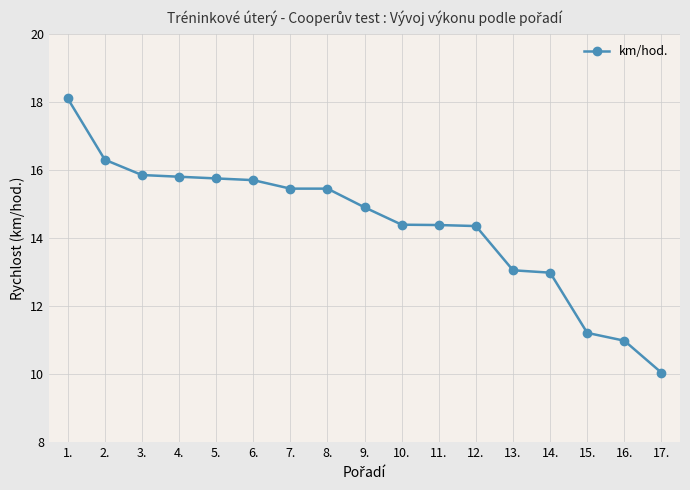

Which category has the lowest value across all series?

17.